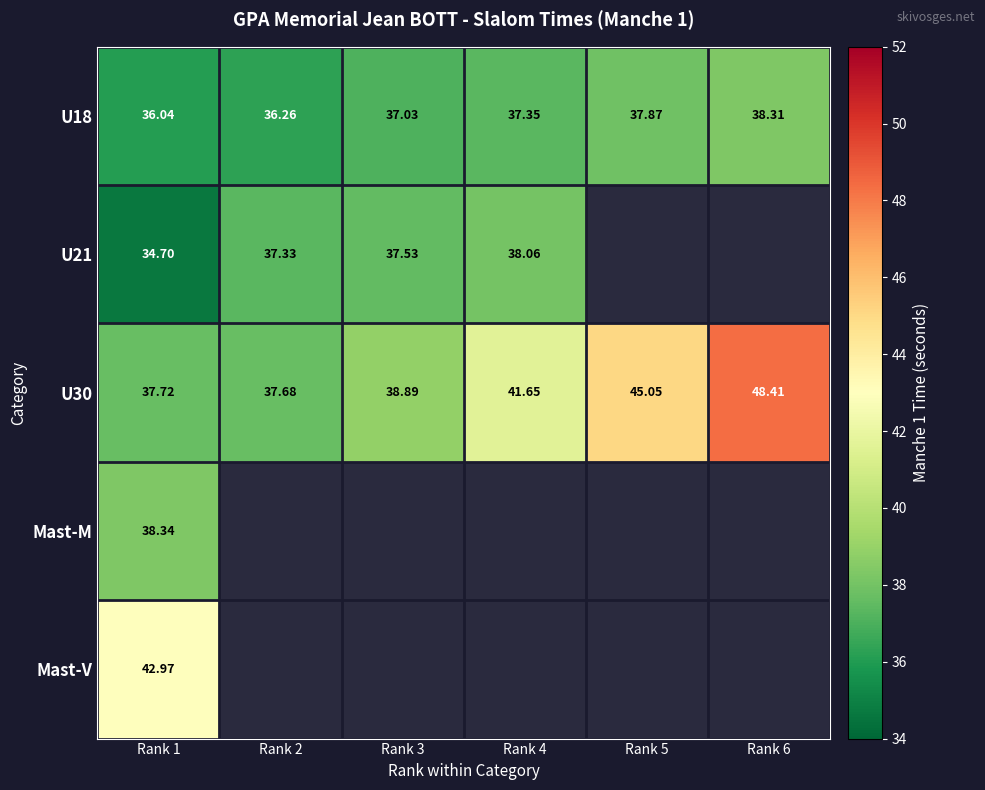

What is the difference between the highest and lowest values at Rank 1?

8.3